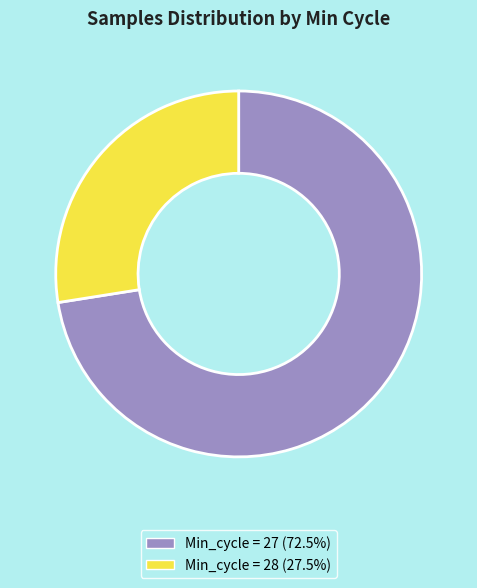

Does any single category account for the majority?

Yes